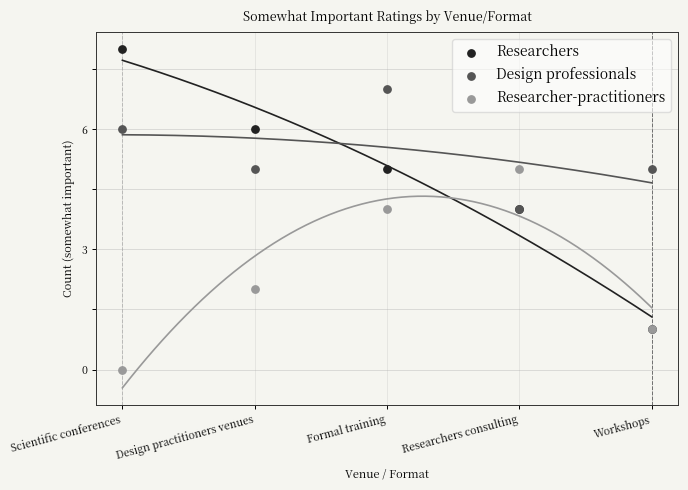

What are all the series names shown in the legend?

Researchers, Design professionals, Researcher-practitioners